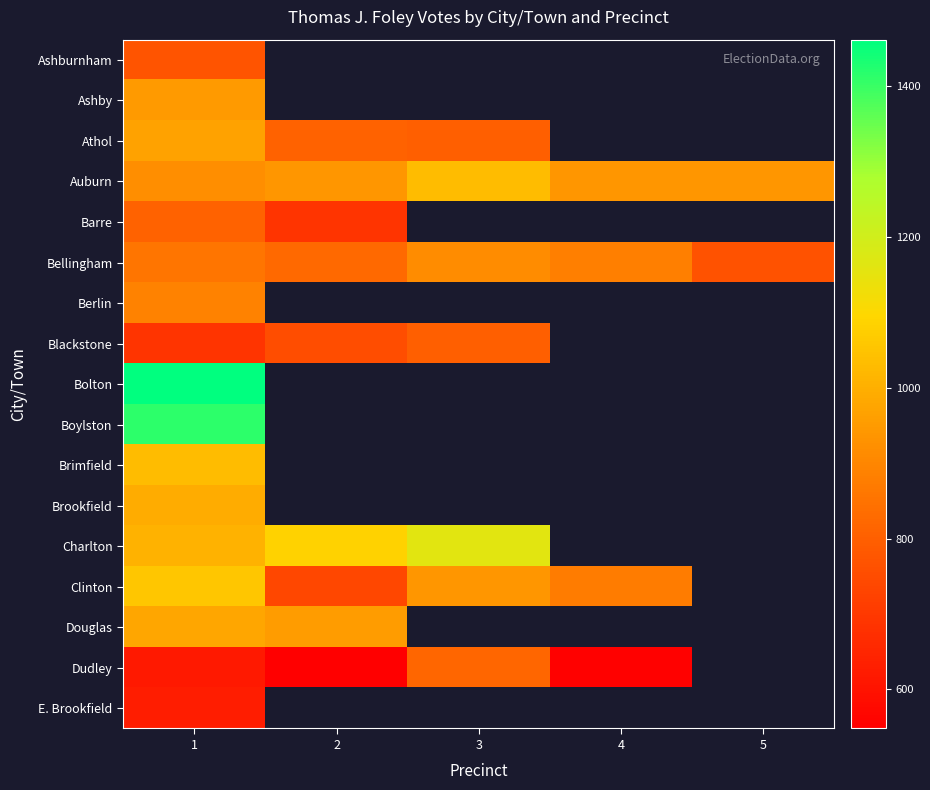

At which category is the sum across all series the highest?

1